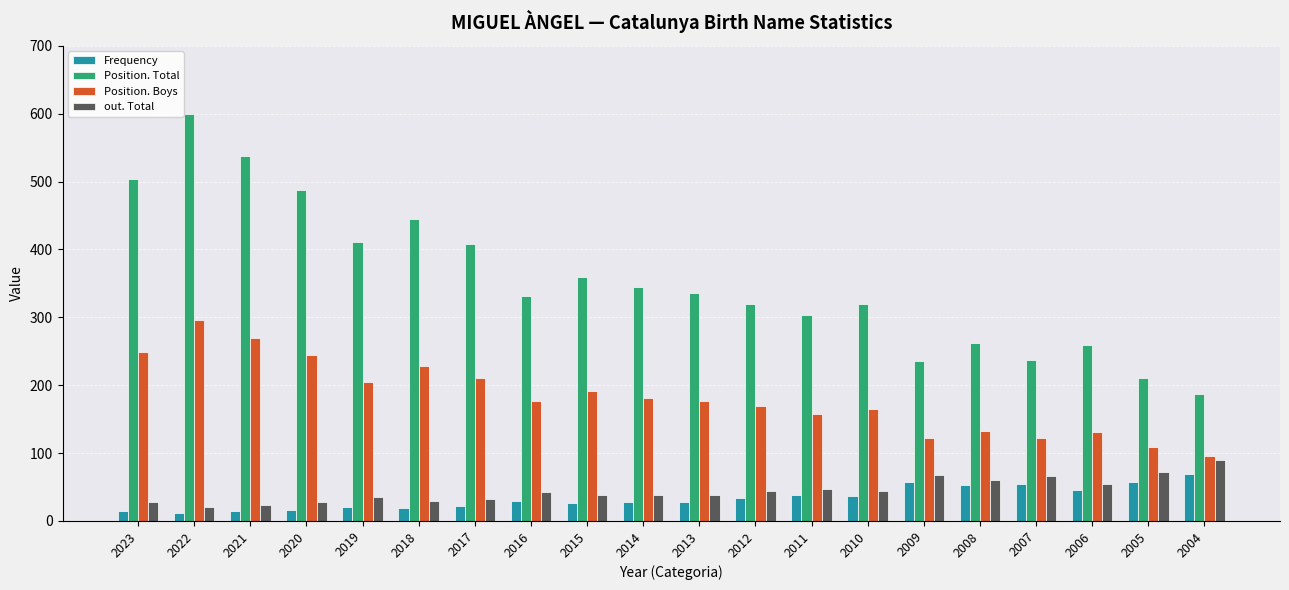

What is the difference between the second highest and minimum values in the Position. Total series?

350